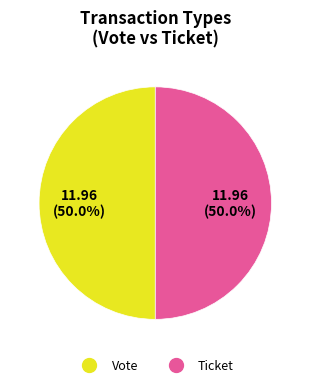

Is it true that Ticket is 1% of the pie?

False